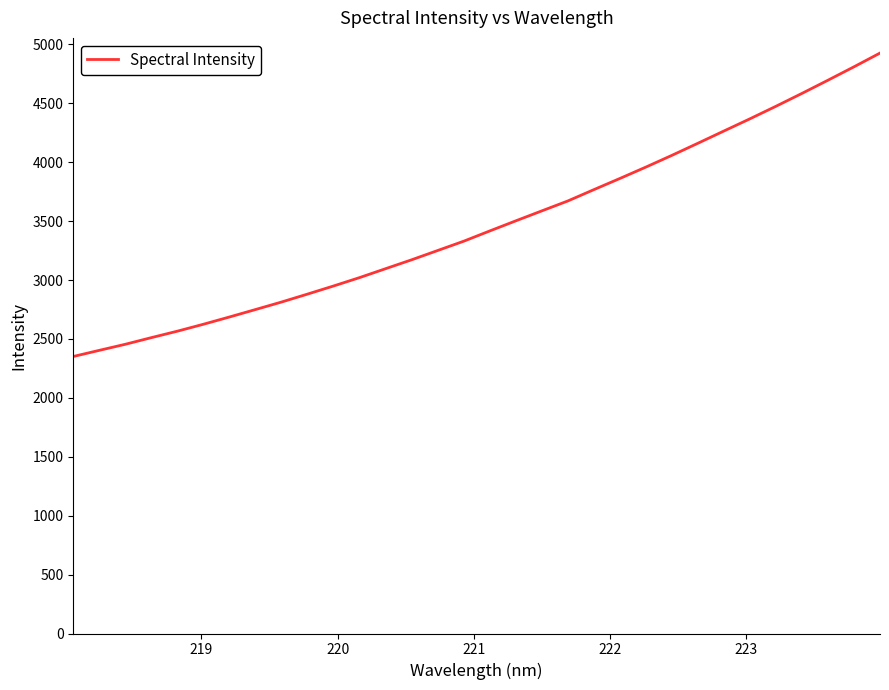

Does the chart display data point markers on the line(s)?

No